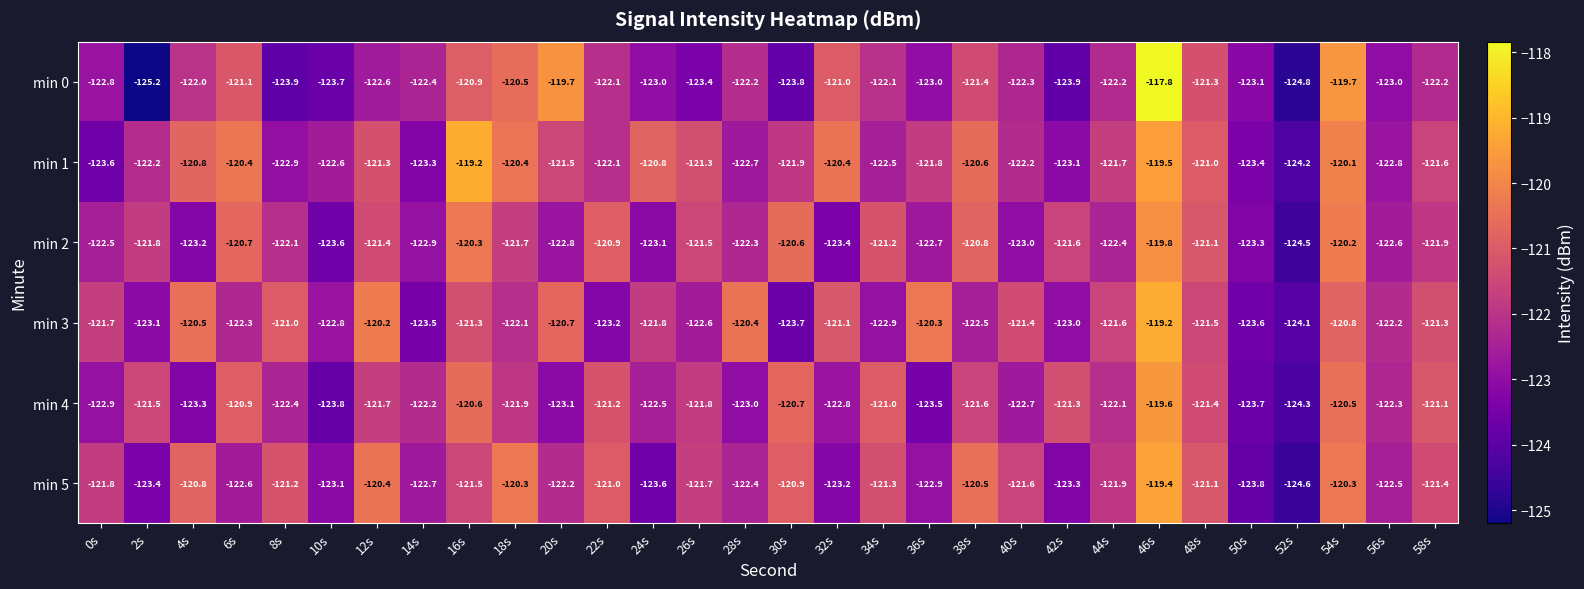

Where is min 1 nearest to the value -121?

48s